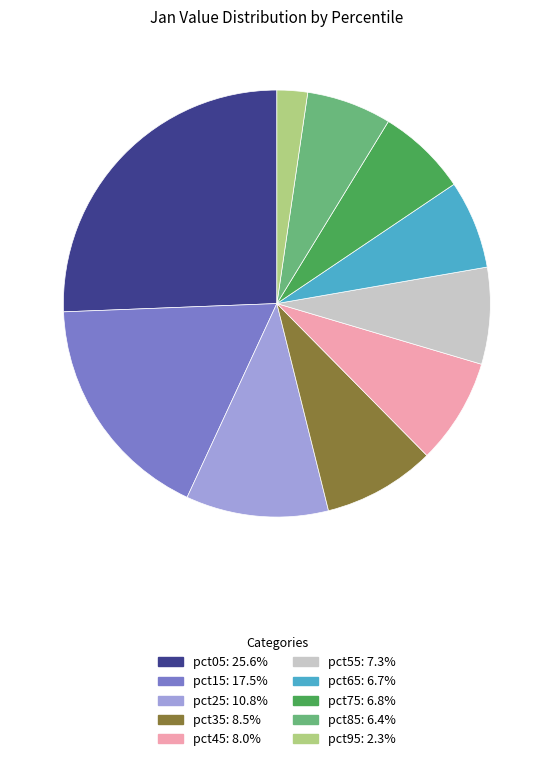

Is there a majority slice in this chart?

No